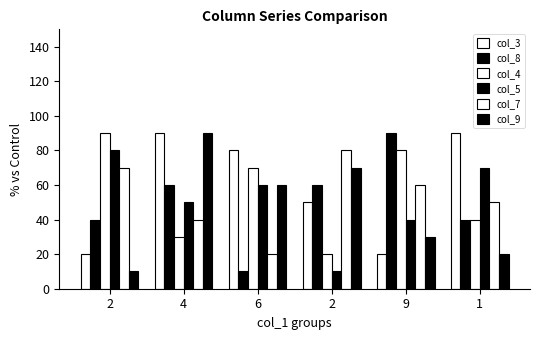

At 9, list the series in order from smallest to largest.

col_3, col_9, col_5, col_7, col_4, col_8